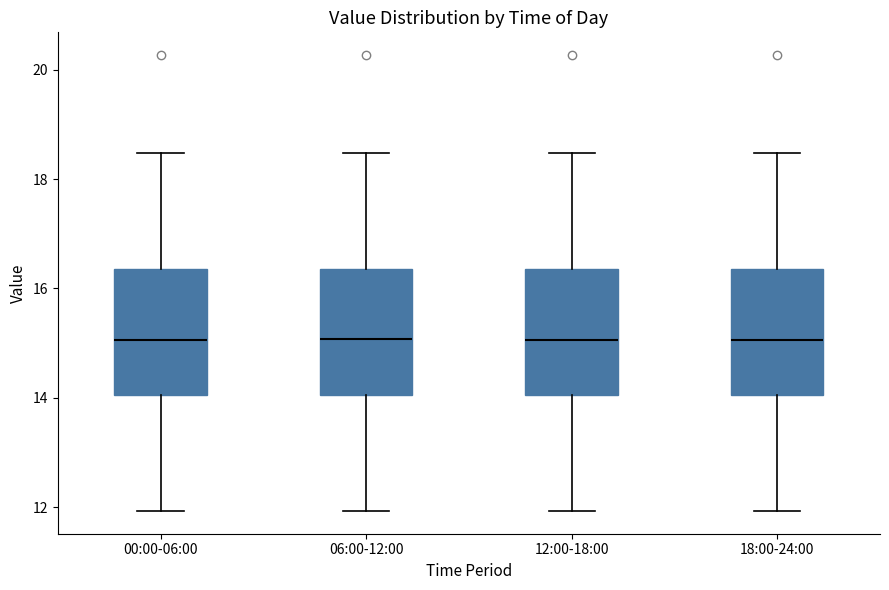

Reading left to right, transcribe this box plot: for each box, give where its median line is, the range the box spans, and where its two whiskers end, as read against the y-axis. The values are not printed on the chart, so give them approximately, as read against the axis.

00:00-06:00: median 15.0, box 14.0 to 16.4, whiskers 12.0 to 18.4
06:00-12:00: median 15.0, box 14.0 to 16.4, whiskers 12.0 to 18.4
12:00-18:00: median 15.0, box 14.0 to 16.4, whiskers 12.0 to 18.4
18:00-24:00: median 15.0, box 14.0 to 16.4, whiskers 12.0 to 18.4